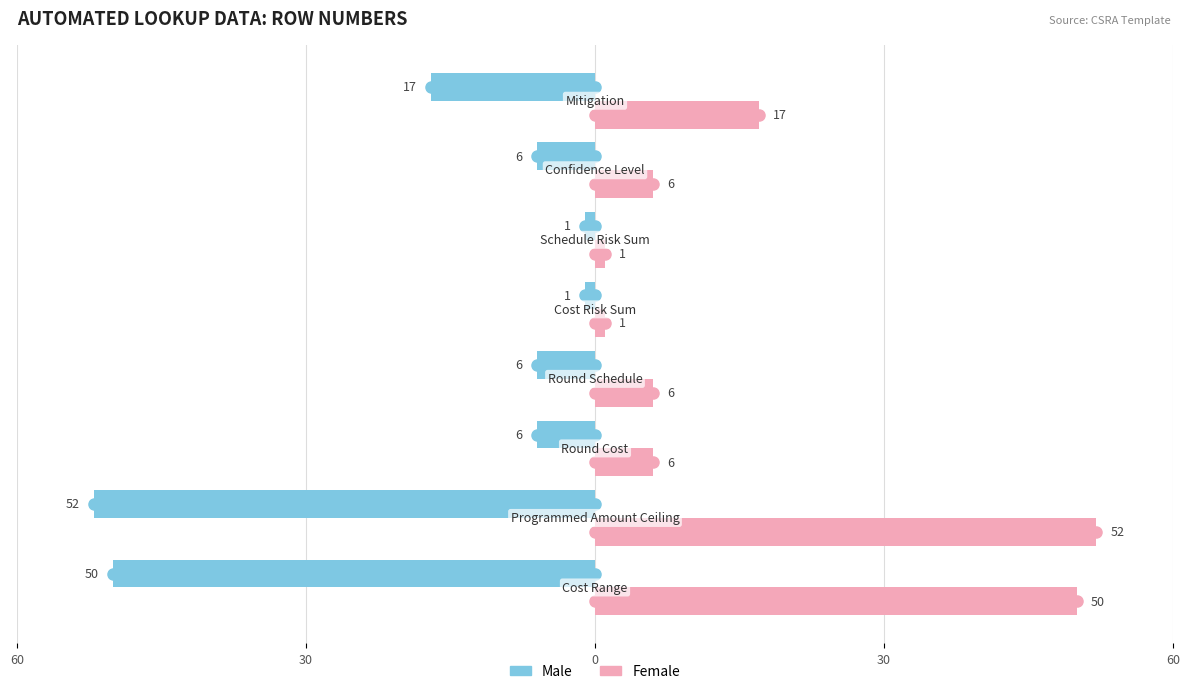

What are all the series names shown in the legend?

Male, Female